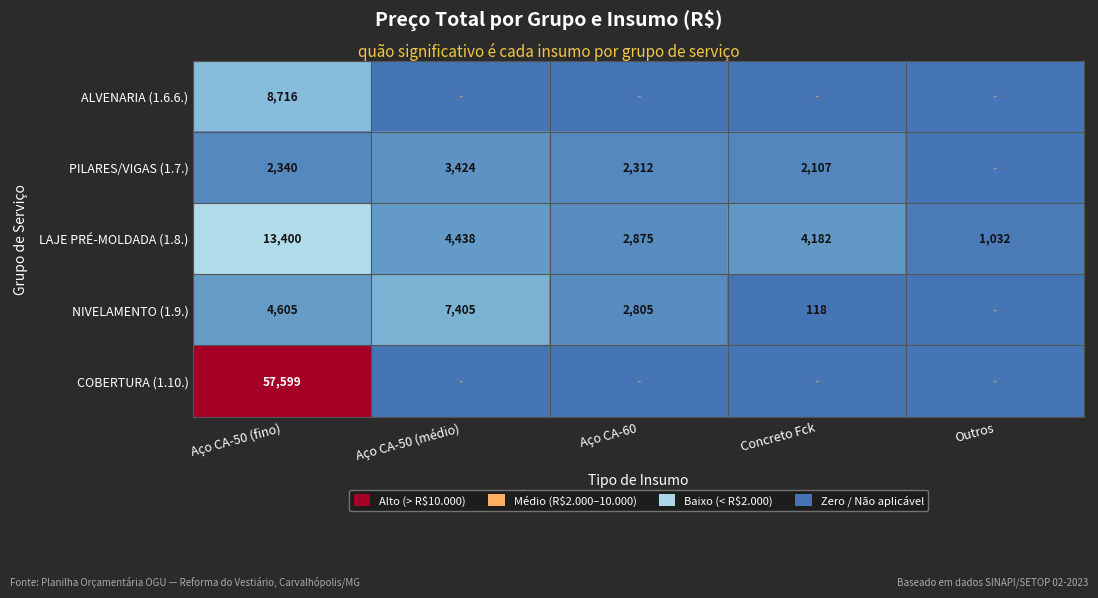

Is the value of COBERTURA (1.10.) at Aço CA-50 (fino) greater than the value of PILARES/VIGAS (1.7.) at Aço CA-50 (médio)?

Yes